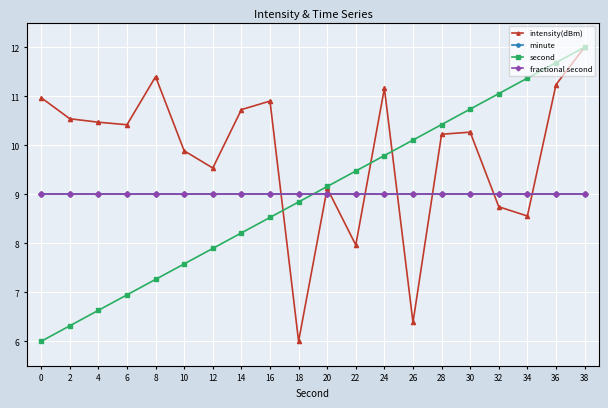

Which series ends up on top after the final intersection of second and fractional second?

second